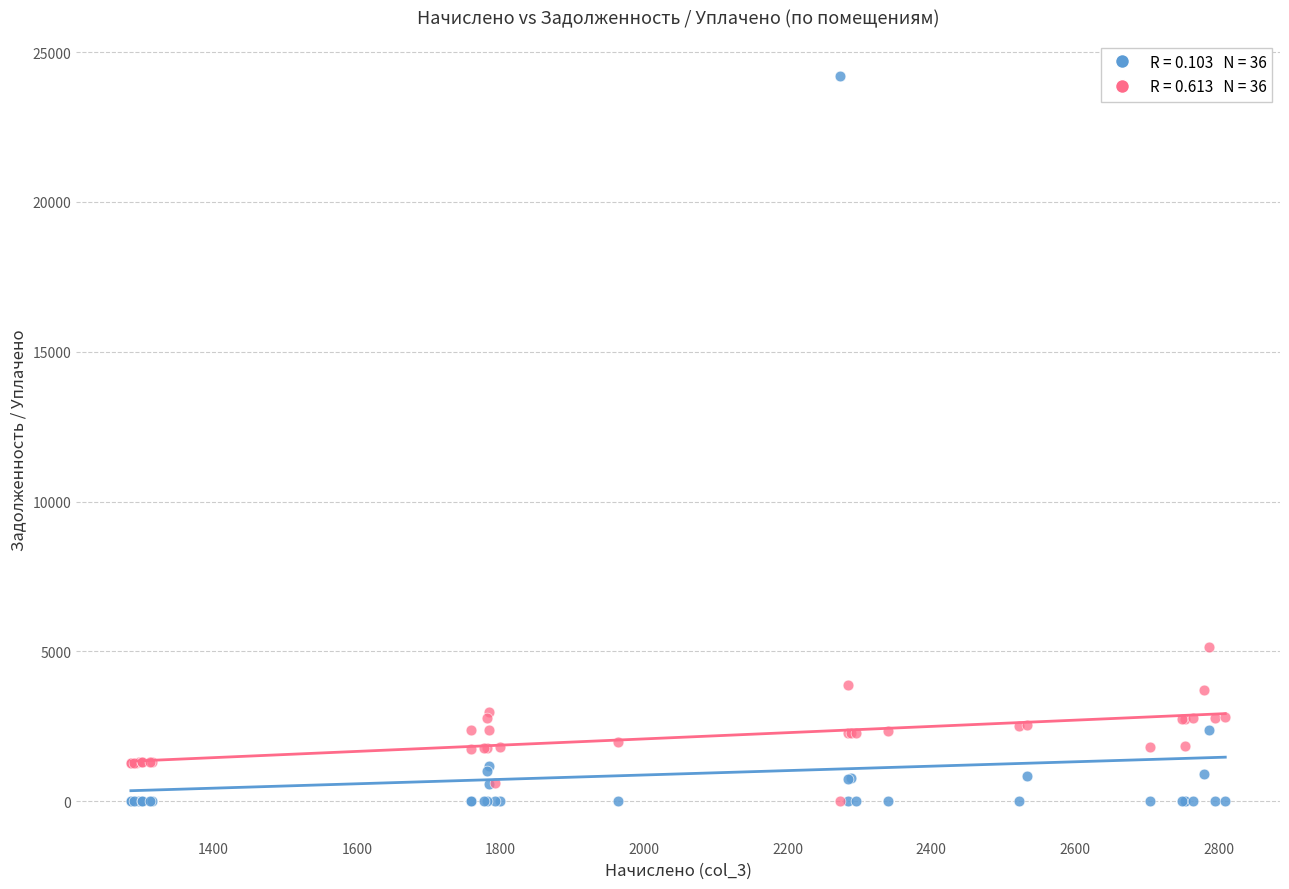

Across all series, what Y value is closest to 12097?

5161.7